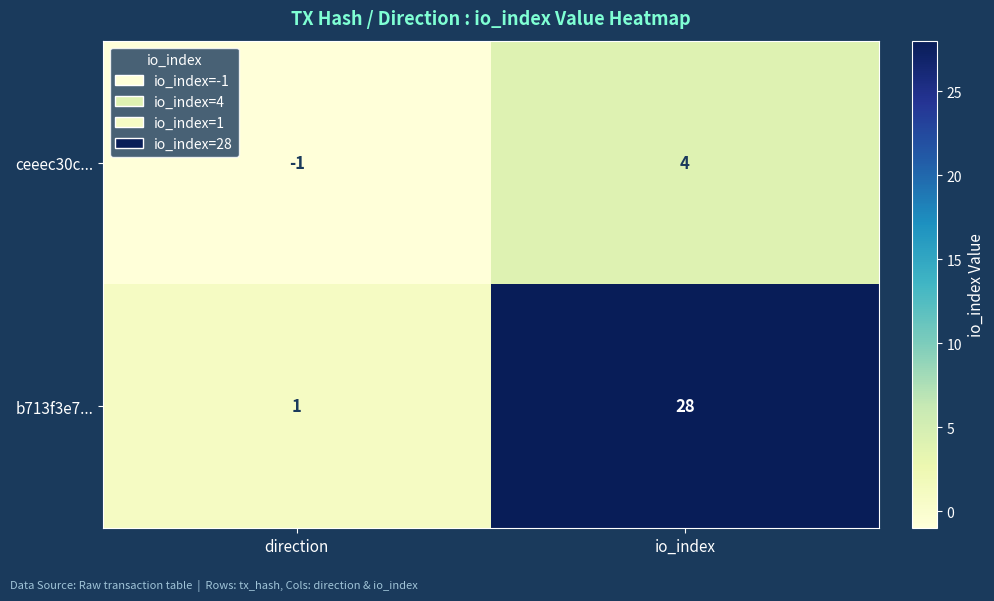

The value of ceeec30c... at io_index is 7. True or false?

False